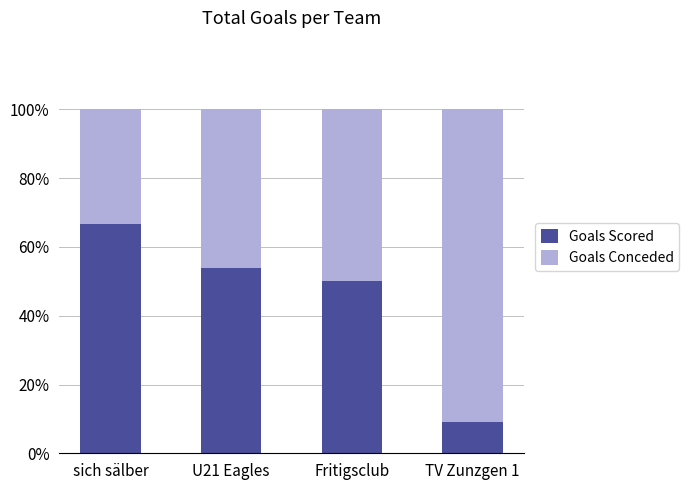

At which label does Goals Scored reach its minimum?

TV Zunzgen 1